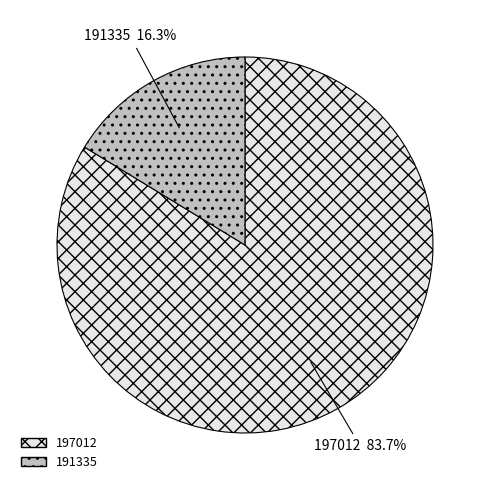

Between 191335 and 197012, which is larger?

197012